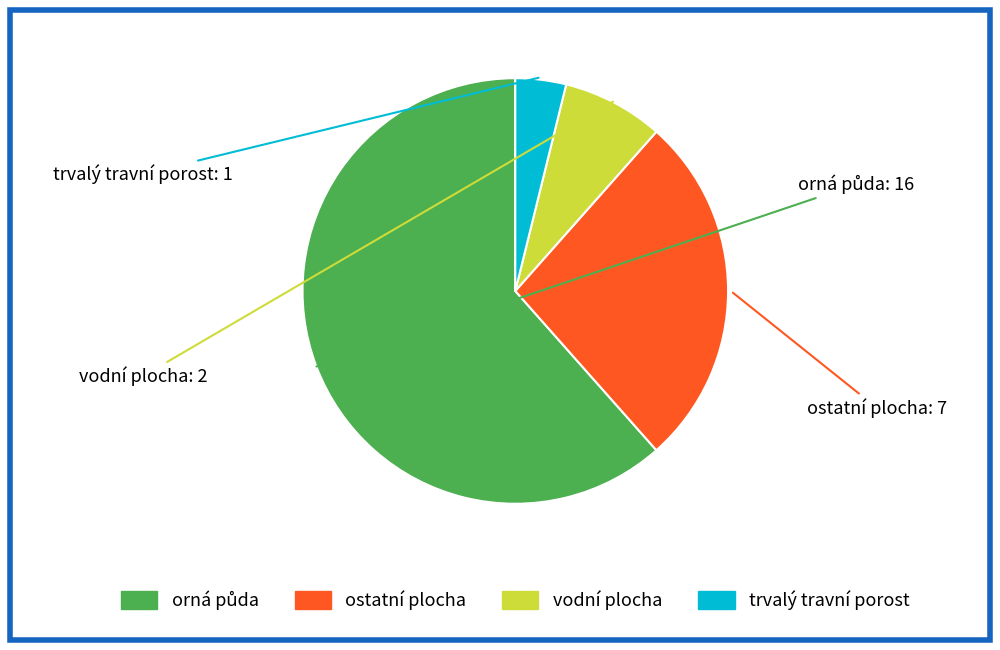

Does any single category account for the majority?

Yes